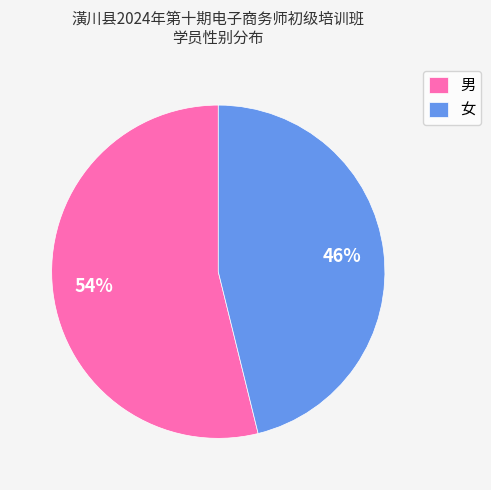

How many slices are in this pie chart?

2